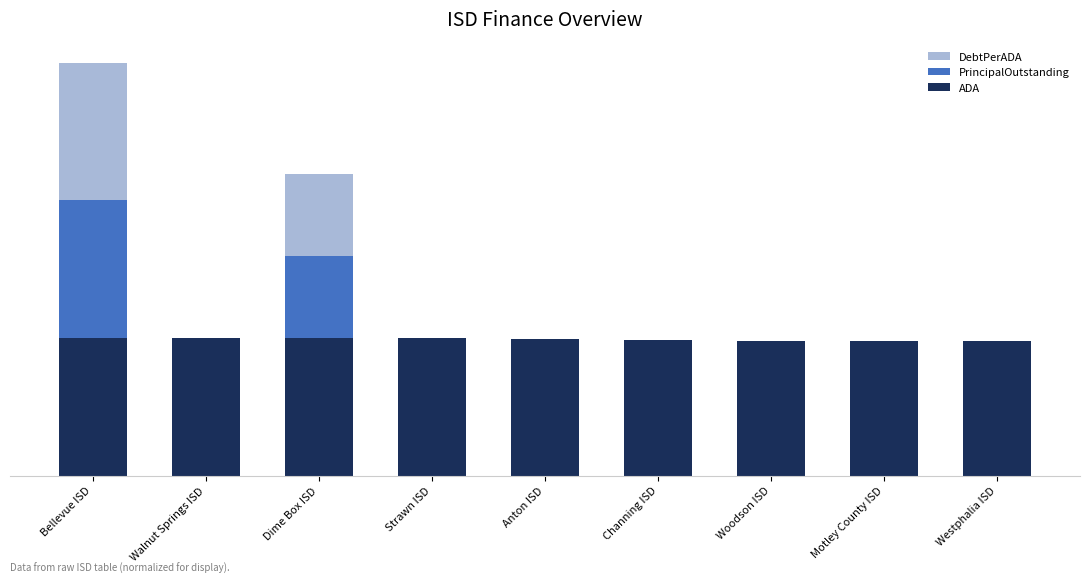

What are all the series names shown in the legend?

DebtPerADA, PrincipalOutstanding, ADA